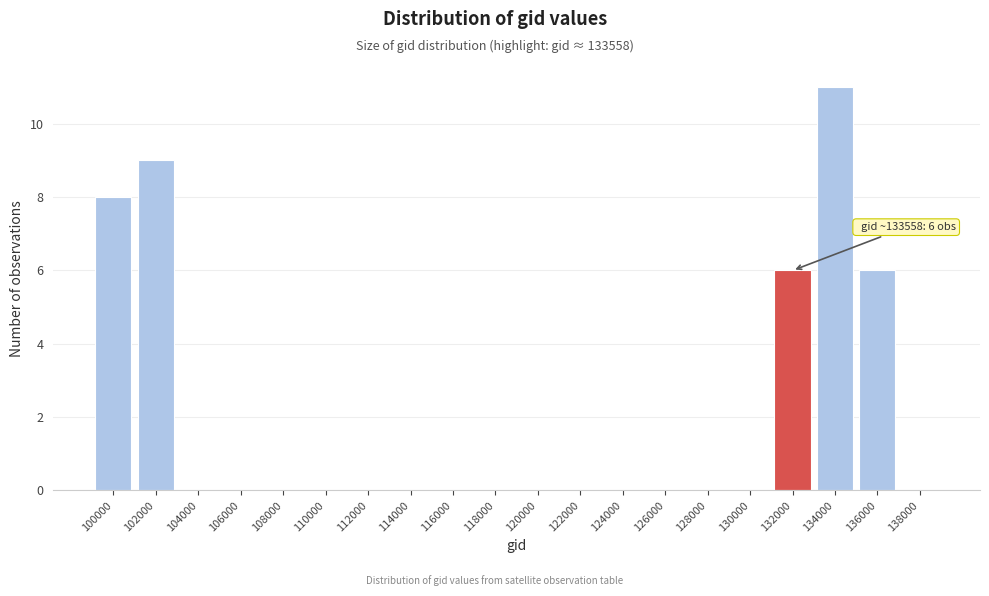

Reading right to left, extract all data points from this chart.

138000=0	136000=6	134000=11	132000=6	130000=0	128000=0	126000=0	124000=0	122000=0	120000=0	118000=0	116000=0	114000=0	112000=0	110000=0	108000=0	106000=0	104000=0	102000=9	100000=8